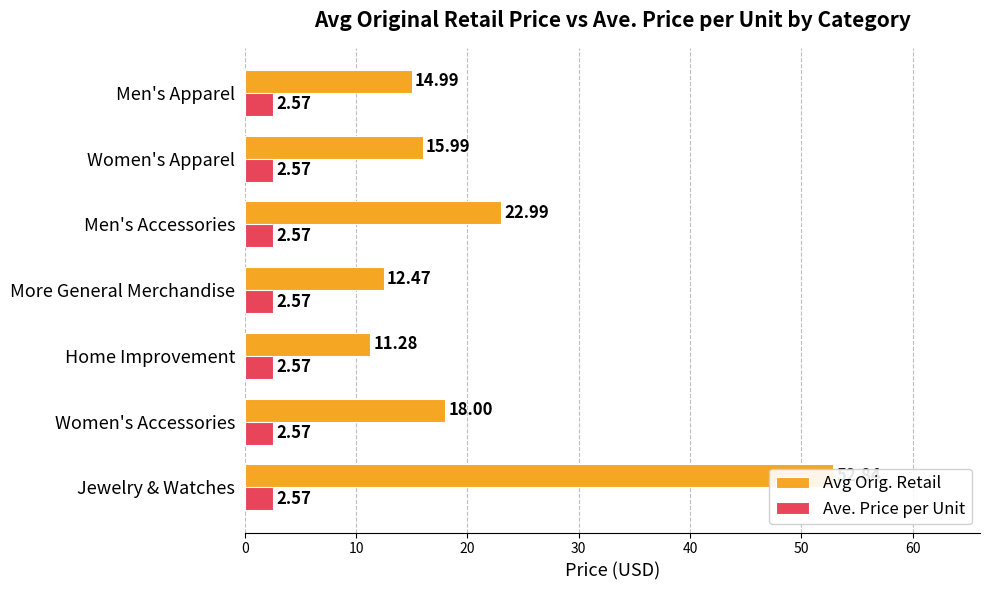

What is the value of the Avg Orig. Retail bar at the 4th from the left?

12.5